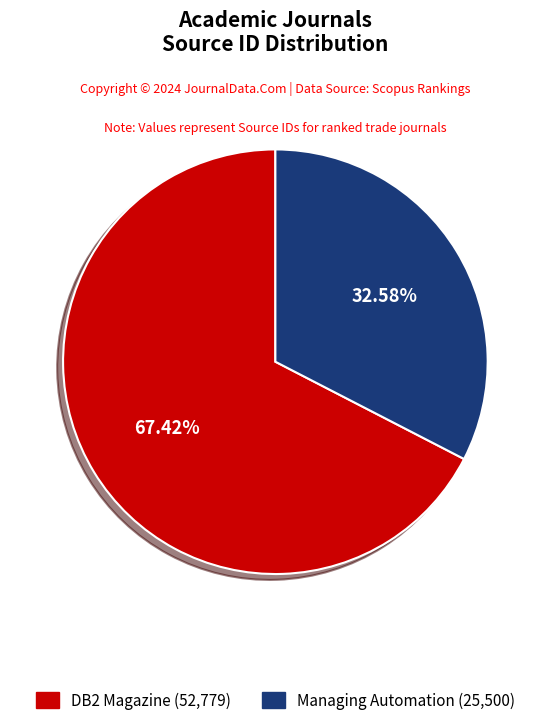

To the nearest percent, what is the combined percentage of DB2 Magazine and Managing Automation?

100%